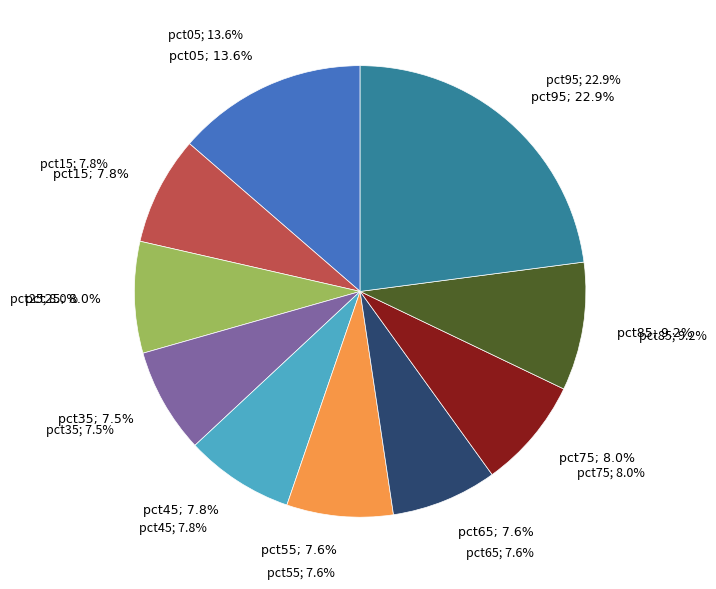

Rank the categories by value from lowest to highest.

pct35, pct65, pct55, pct15, pct45, pct75, pct25, pct85, pct05, pct95